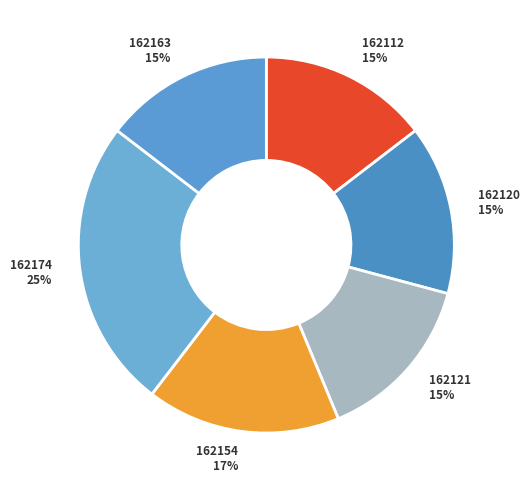

Approximately how many times larger is the value at 162154 compared to 162174?

0.7